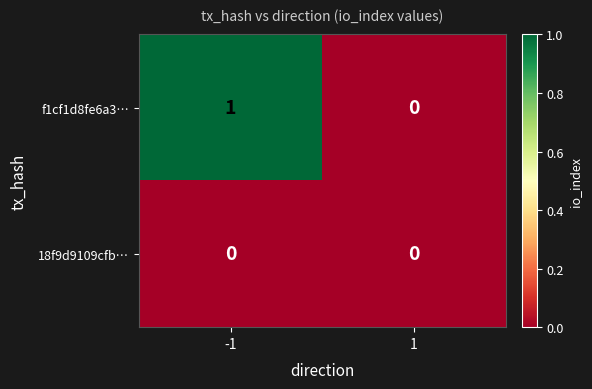

Rank the series by their maximum value, from lowest to highest.

18f9d9109cfb…, f1cf1d8fe6a3…